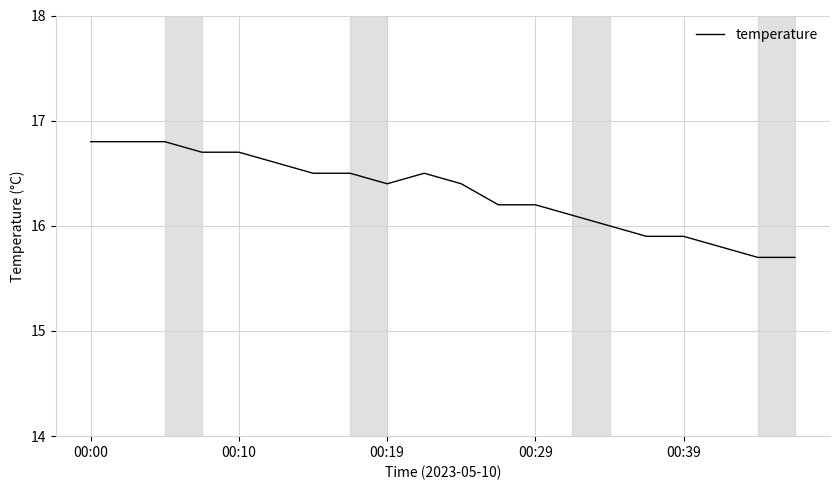

What is the difference between the maximum and minimum values?

1.1